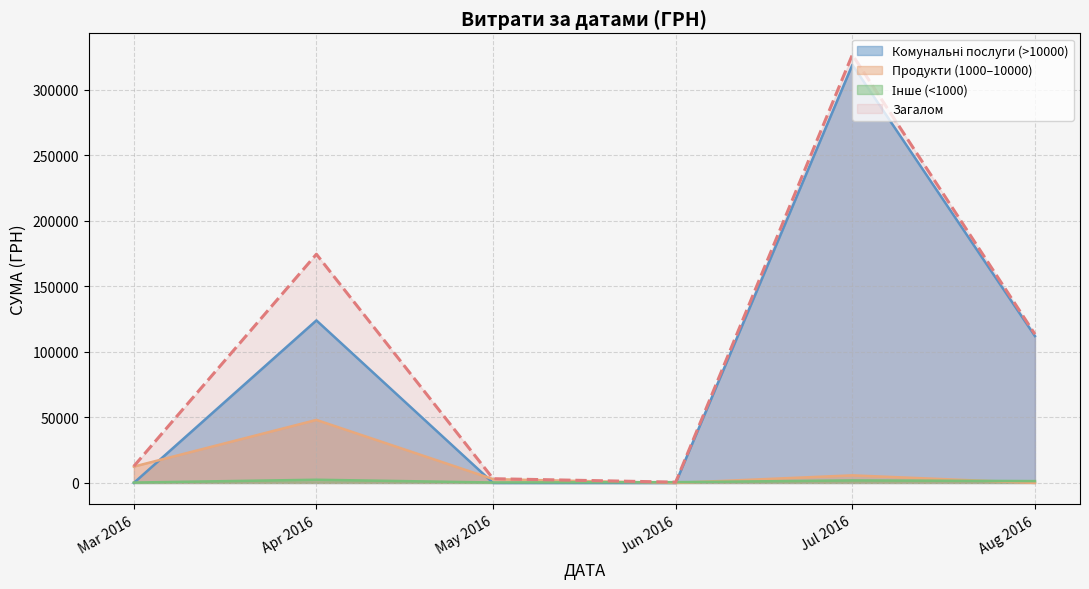

Which series changed the most between Apr 2016 and Aug 2016?

Загалом